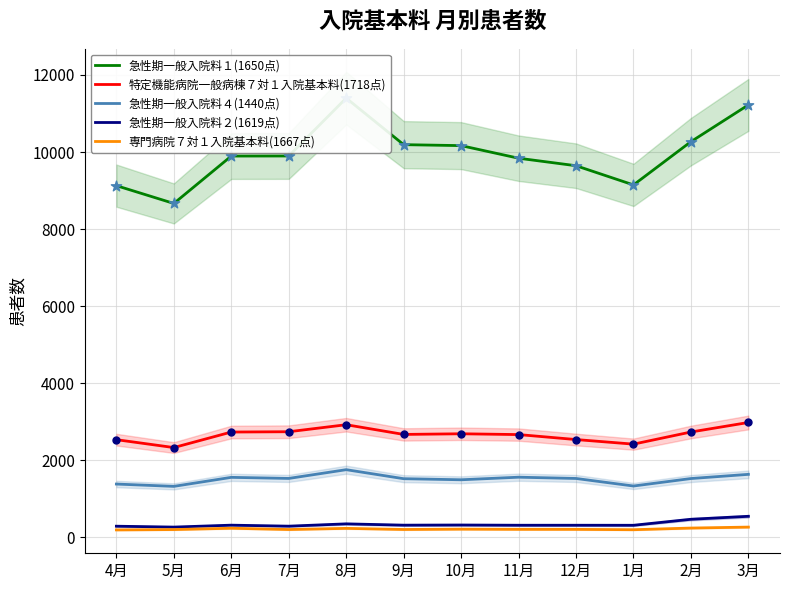

At how many categories does at least one series exceed 3166?

12